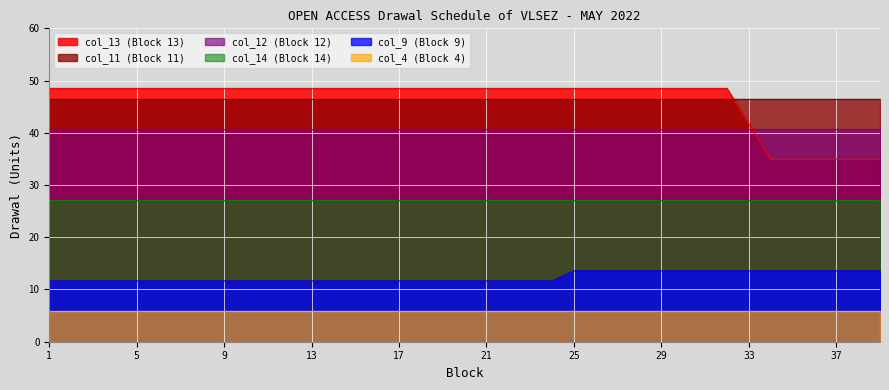

Which series has the widest spread of values?

col_13 (Block 13)